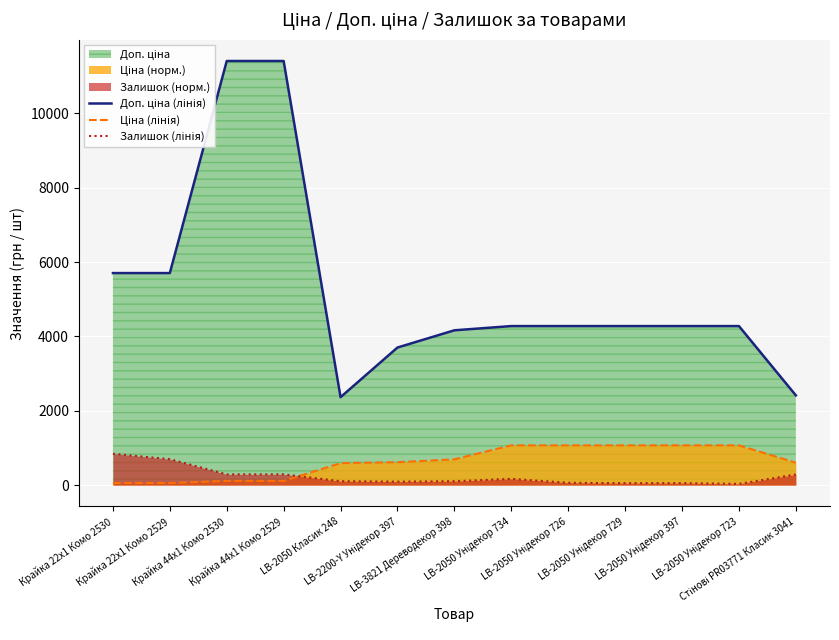

Reading left to right, list all the values displayed in this chart.

Доп. ціна (лінія): 5705.0	5705.0	11410.0	11410.0	2366.5	3701.9	4165.6	4279.1	4279.1	4279.1	4279.1	4279.1	2414.8
Ціна (лінія): 57.1	57.1	114.1	114.1	591.6	617.0	694.3	1069.8	1069.8	1069.8	1069.8	1069.8	603.7
Залишок (лінія): 845.0	698.0	289.0	290.0	106.0	94.0	106.0	169.0	64.0	53.0	54.0	34.0	286.0